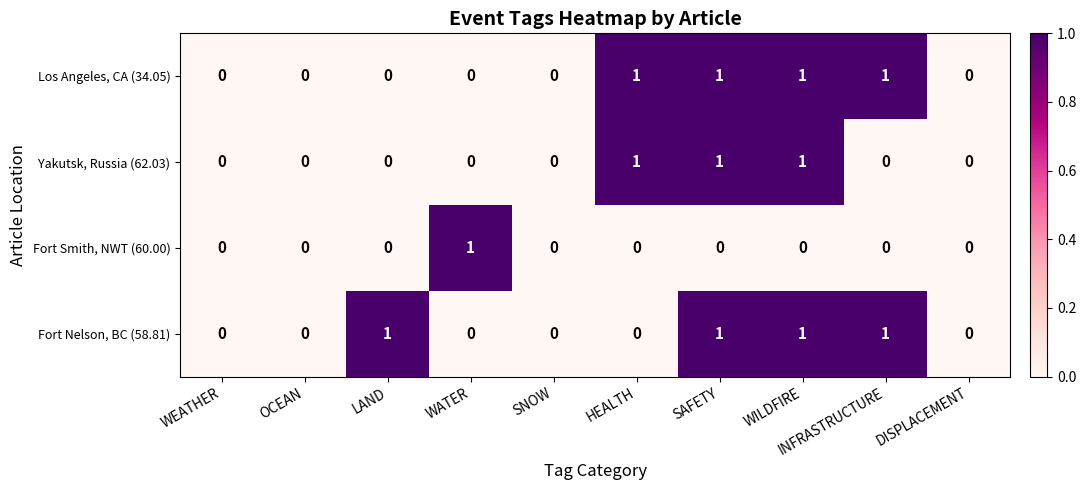

How many Yakutsk, Russia (62.03) values are between 0 and 1?

10